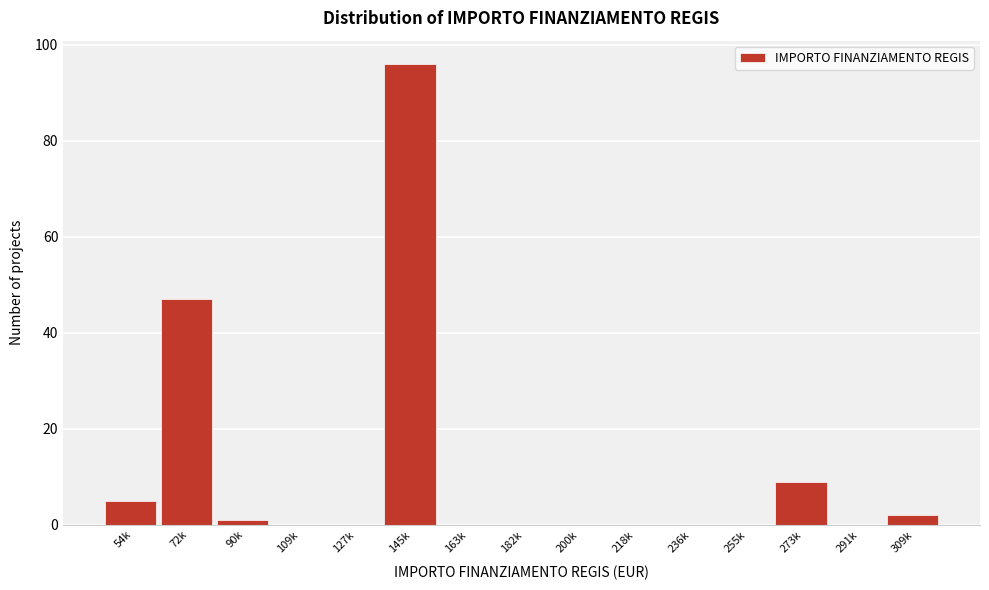

Reading right to left, list all the values displayed in this chart.

309k=2	291k=0	273k=9	255k=0	236k=0	218k=0	200k=0	182k=0	163k=0	145k=96	127k=0	109k=0	90k=1	72k=47	54k=5